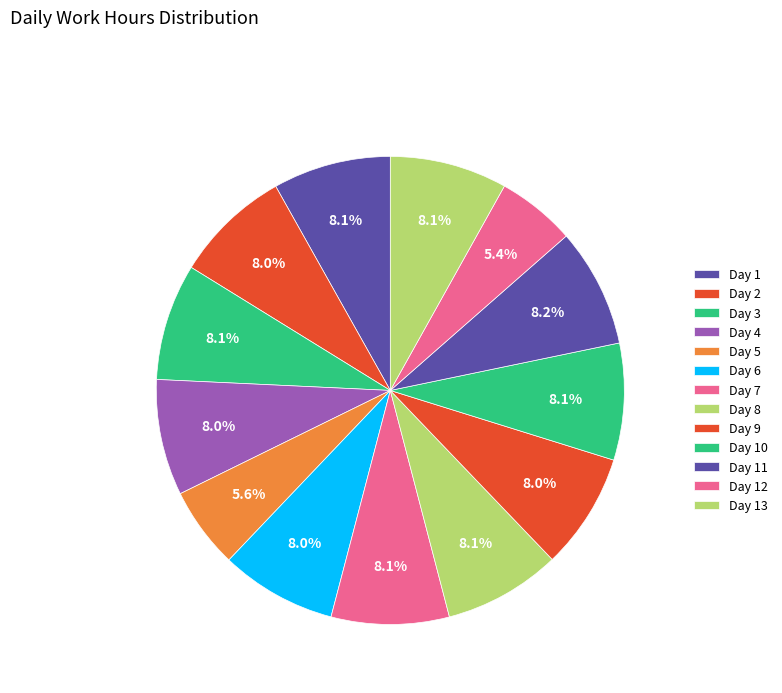

The Day 12 slice represents 5% of the pie. True or false?

True